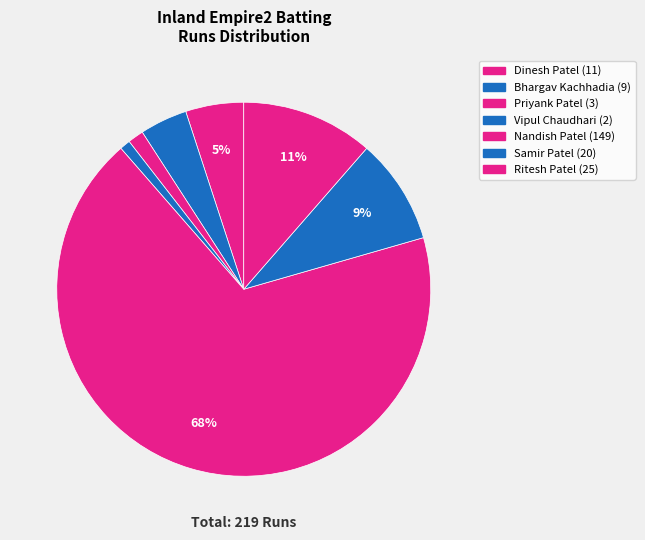

How many segments does this pie chart have?

7